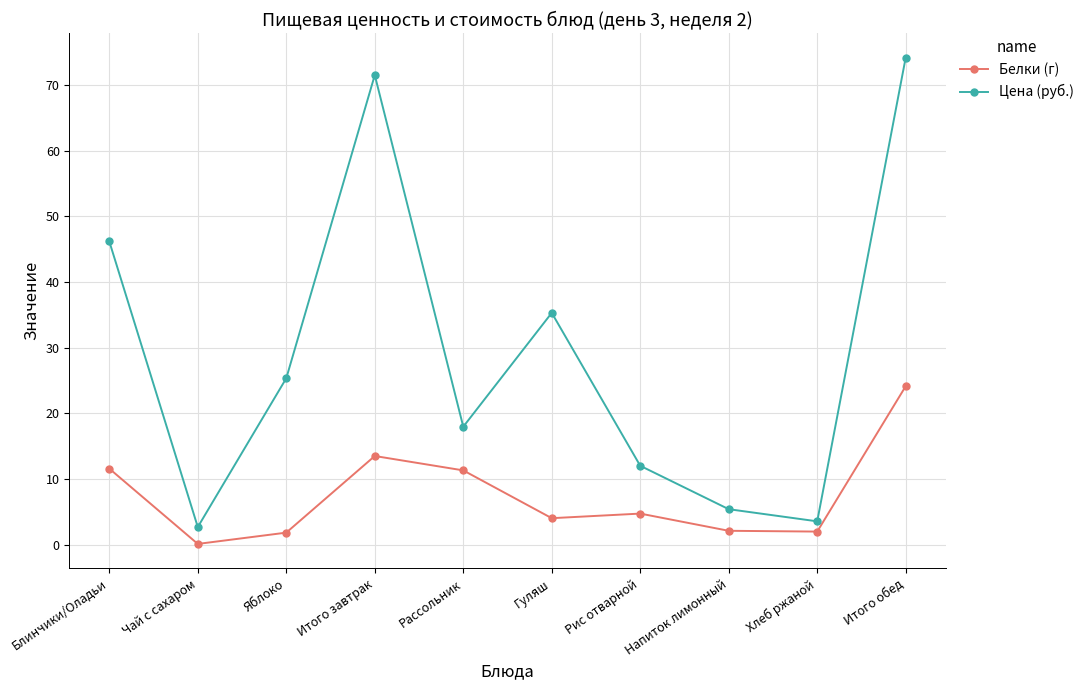

What is the difference between the maximum and minimum values in the Цена (руб.) series?

71.5